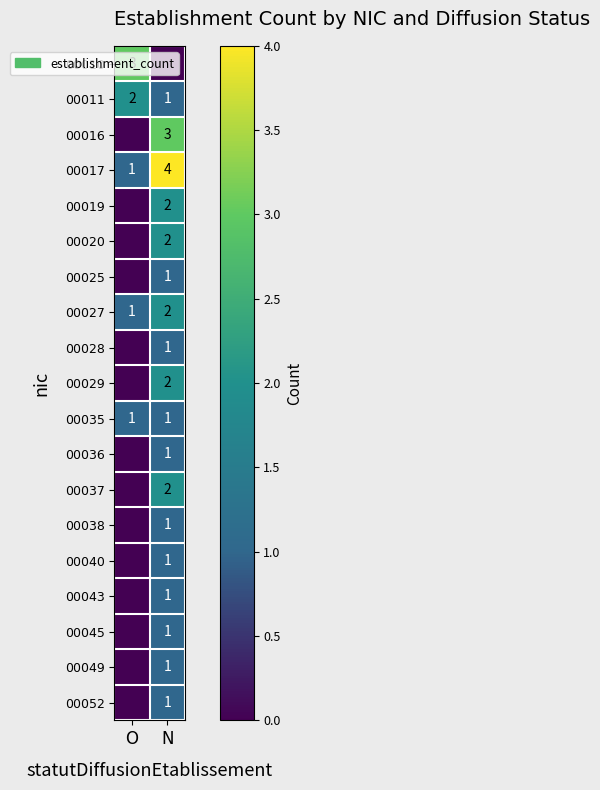

At which label does 00027 reach its peak?

N